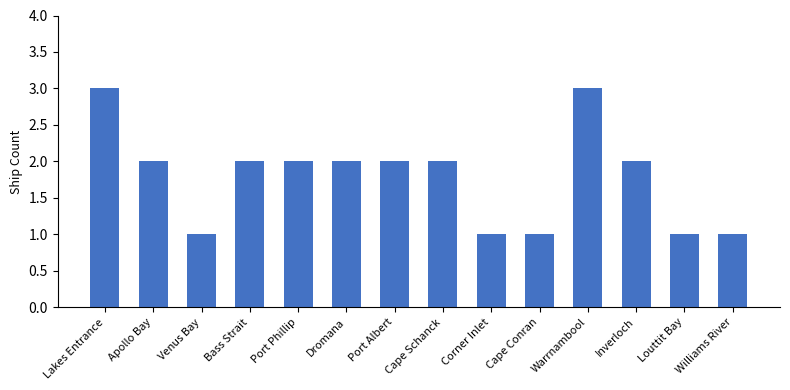

What is the change in value from Lakes Entrance to Bass Strait?

-1